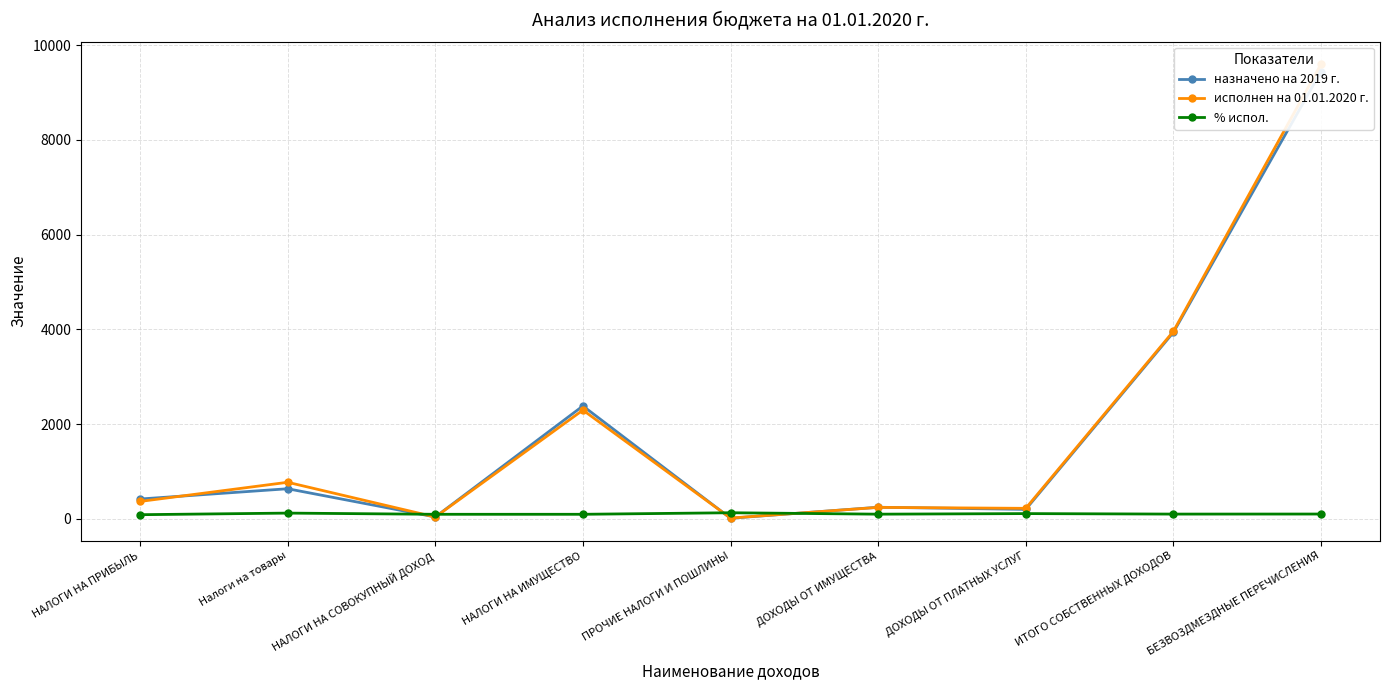

What is the label of the 7th point from the left?

ДОХОДЫ ОТ ПЛАТНЫХ УСЛУГ